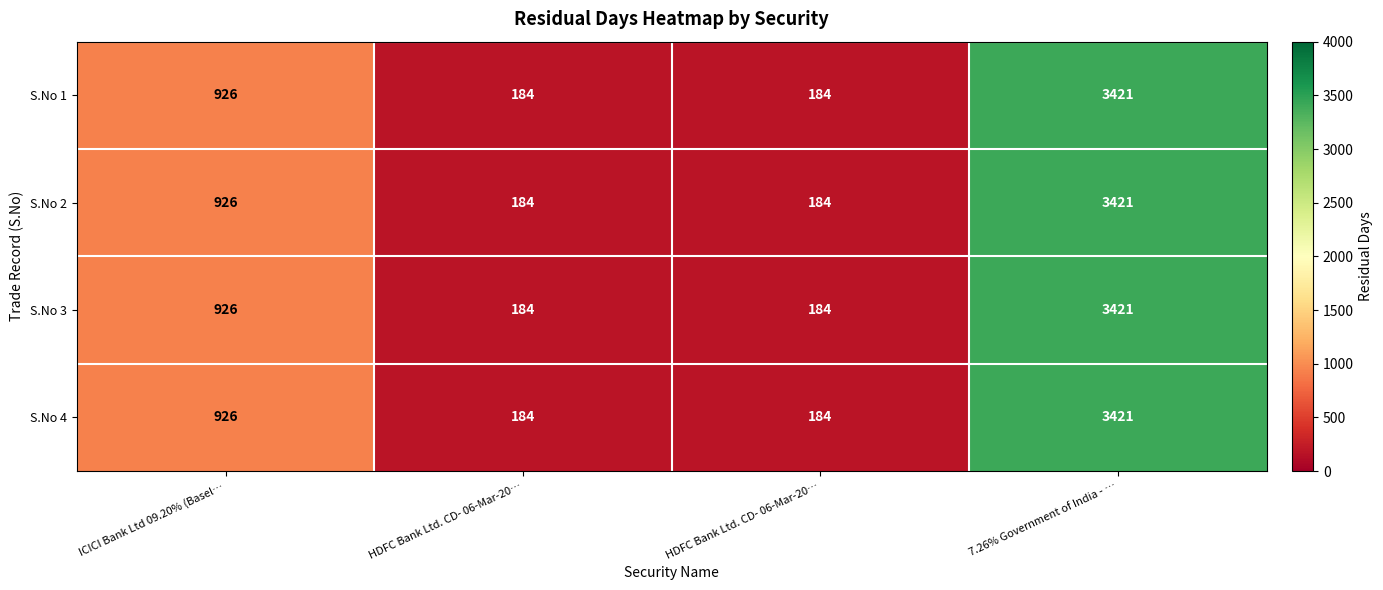

What is the total value across all series at 7.26% Government of India - …?

13684